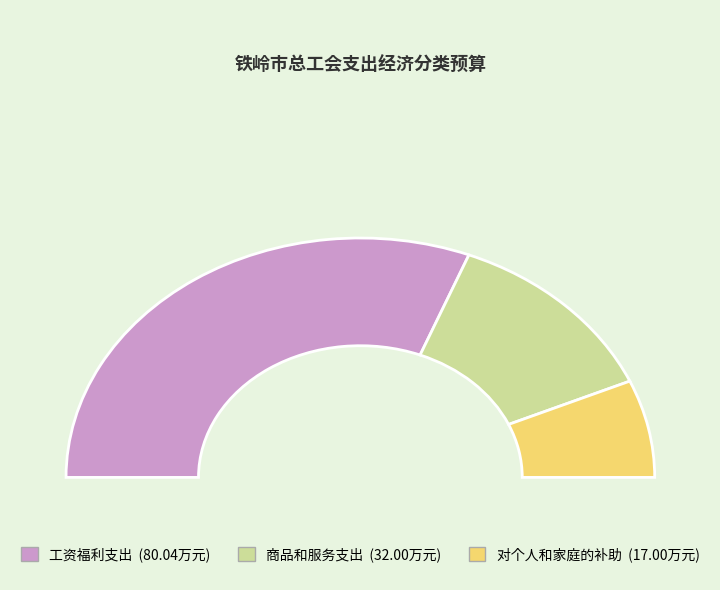

What percentage is the 商品和服务支出 slice, to the nearest percent?

25%